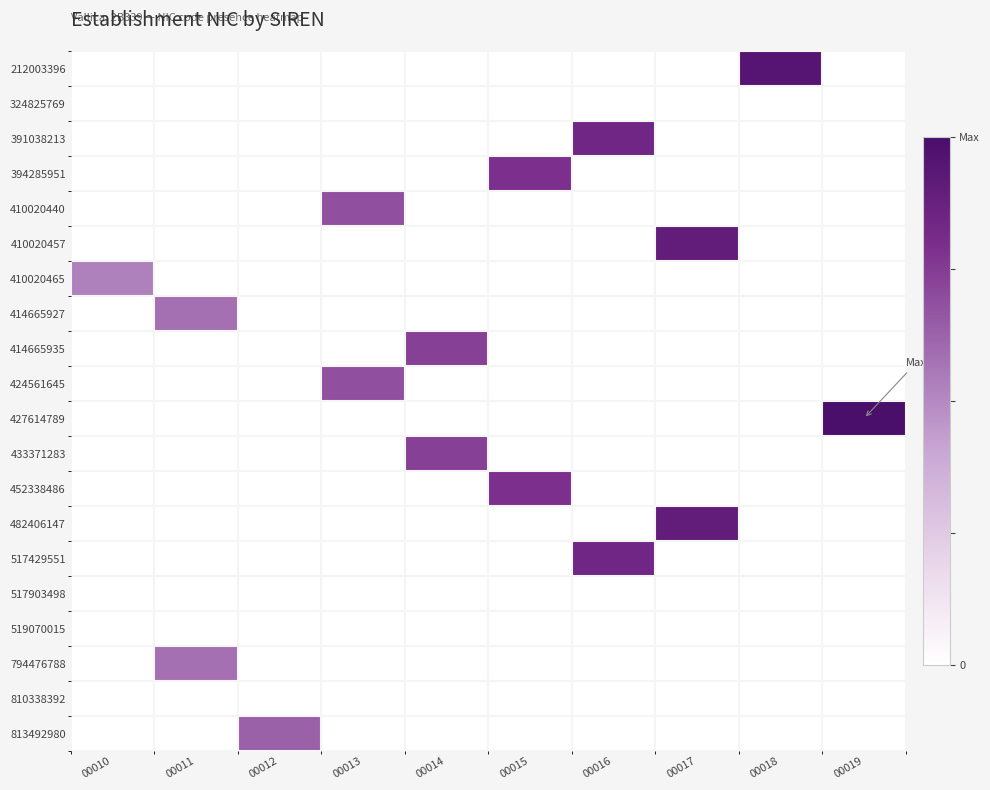

Which category has the lowest value across all series?

00010